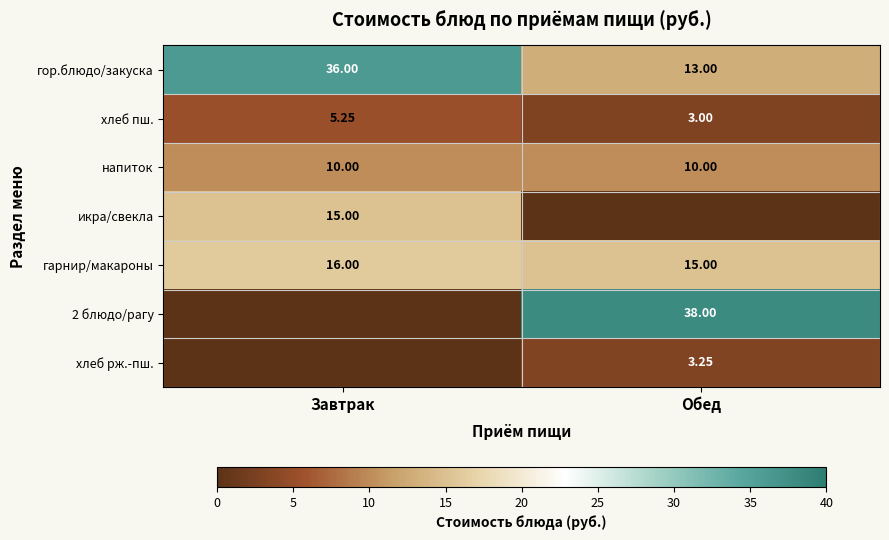

At which label is хлеб пш. closest to 4?

Обед